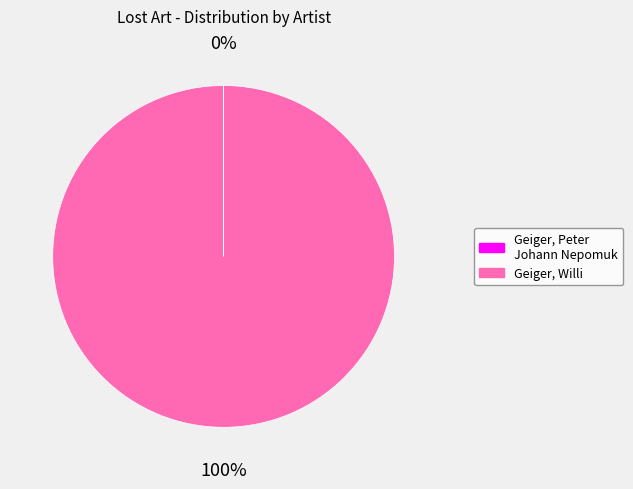

Does any single category account for the majority?

Yes